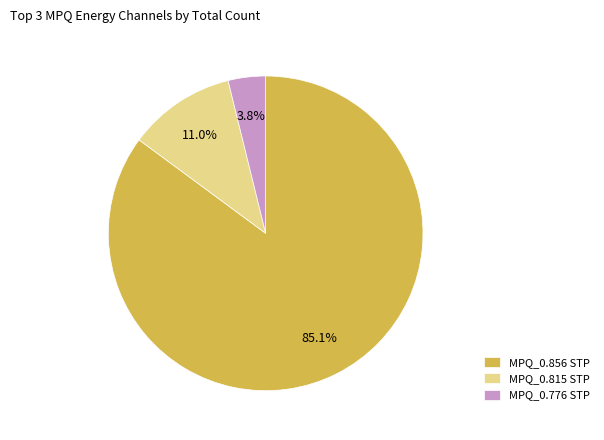

Which slice is the smallest?

MPQ_0.776 STP